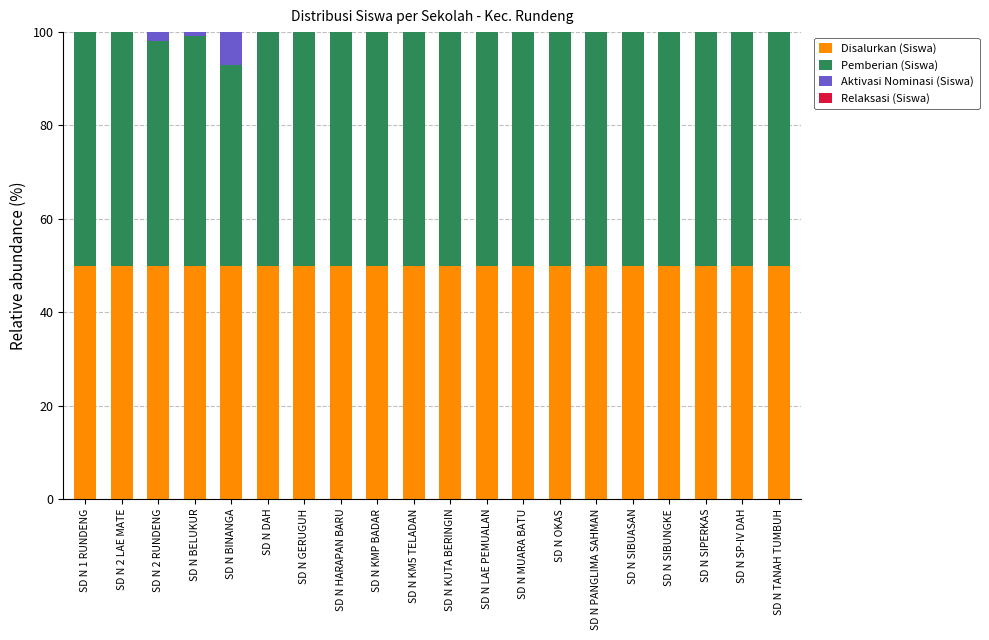

What is the approximate value of Disalurkan (Siswa) at SD N BINANGA?

50.0